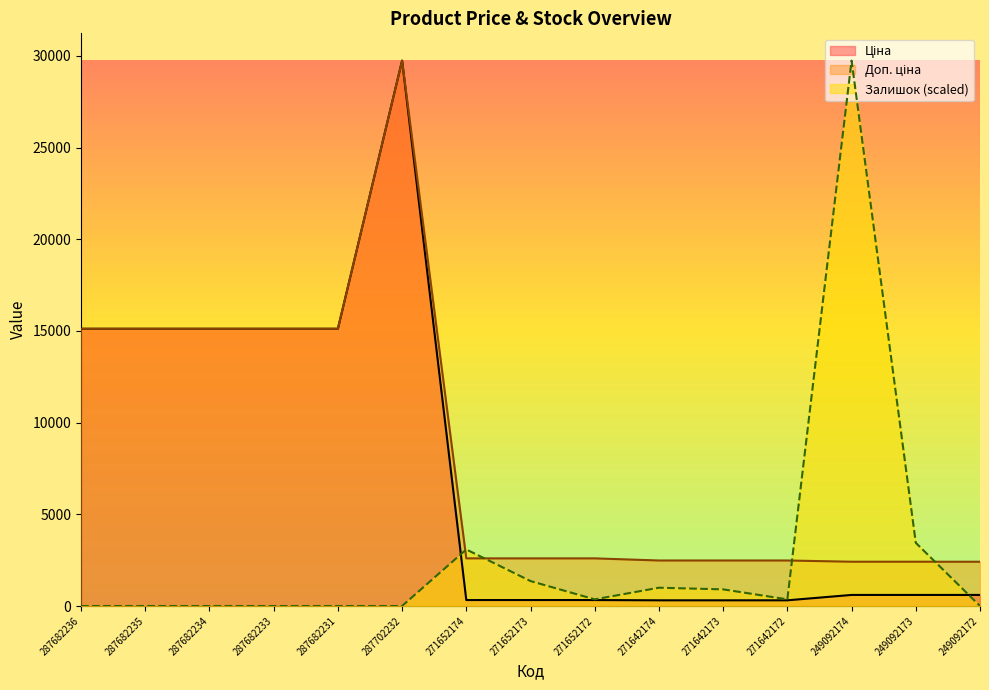

What is the label of the 12th point from the left?

271642172